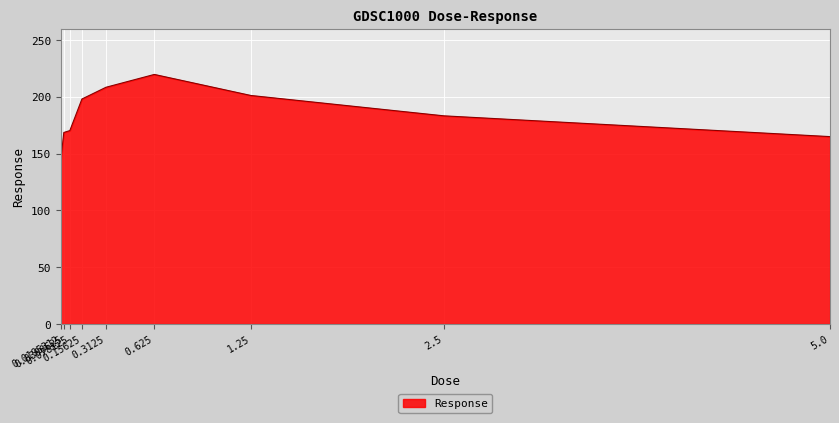

What is the smallest value displayed?

144.6